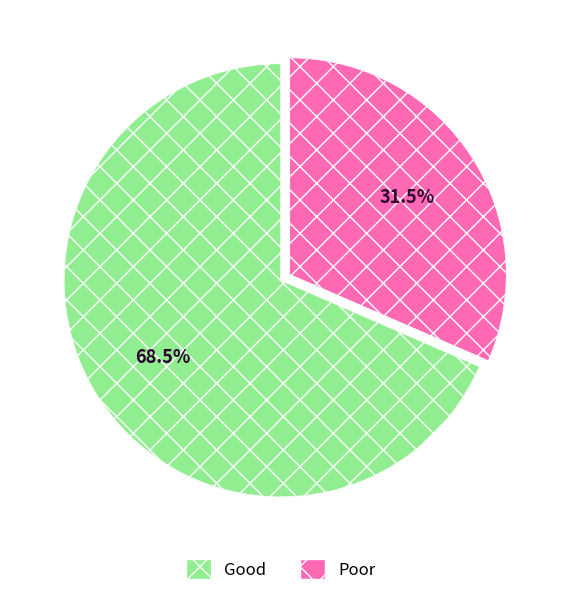

Does any single category account for the majority?

Yes